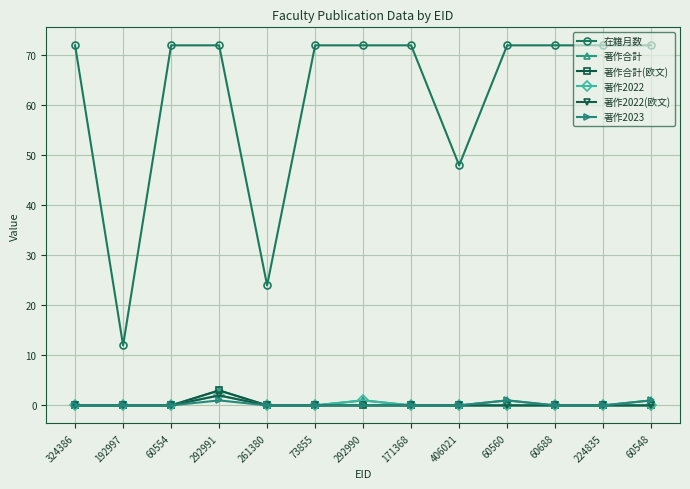

What is the sum of all 著作合計(欧文) values?

3